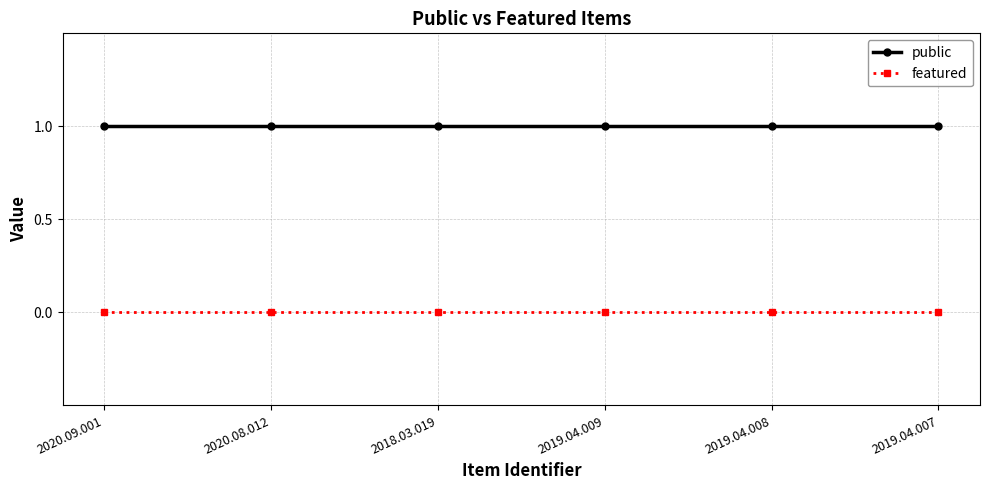

True or false: featured has more than 2 interior local peaks.

False